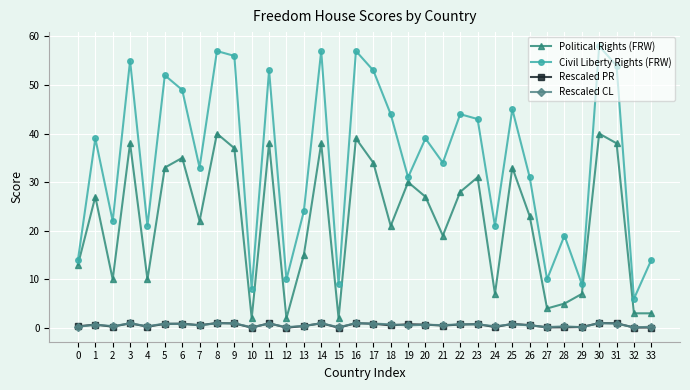

True or false: Political Rights (FRW) has a value of 52.2 at 25.

False